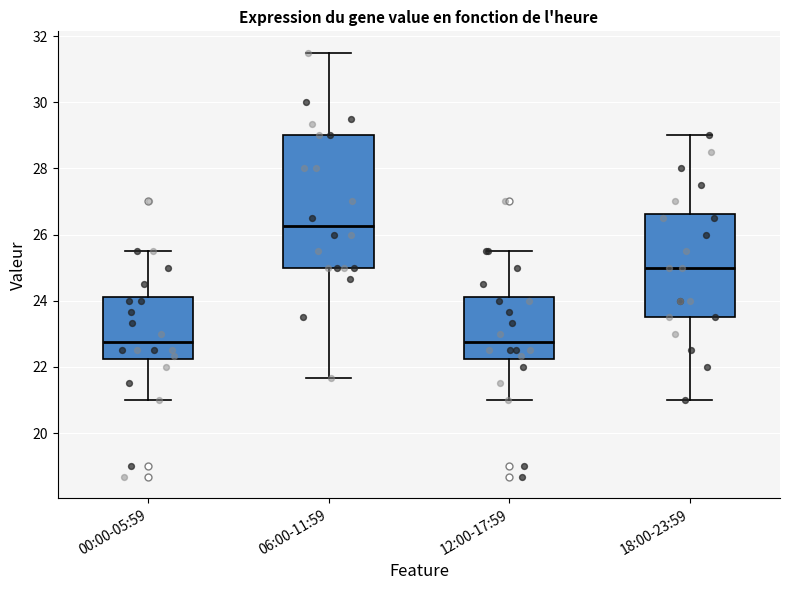

Reading left to right, read every box against the y-axis: the position of its median line, the range the box covers, and the ends of its whiskers. The values are not printed on the chart, so give them approximately, as read against the axis.

00:00-05:59: median 22.8, box 22.2 to 24.2, whiskers 21.0 to 25.6
06:00-11:59: median 26.2, box 25.0 to 29.0, whiskers 21.6 to 31.6
12:00-17:59: median 22.8, box 22.2 to 24.2, whiskers 21.0 to 25.6
18:00-23:59: median 25.0, box 23.6 to 26.6, whiskers 21.0 to 29.0